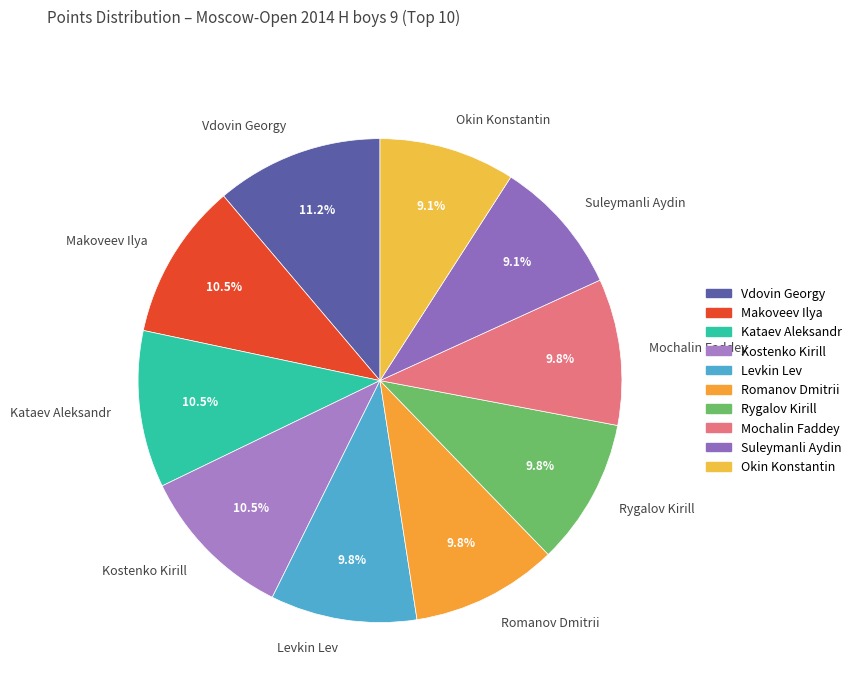

Which category has the biggest portion of the pie?

Vdovin Georgy